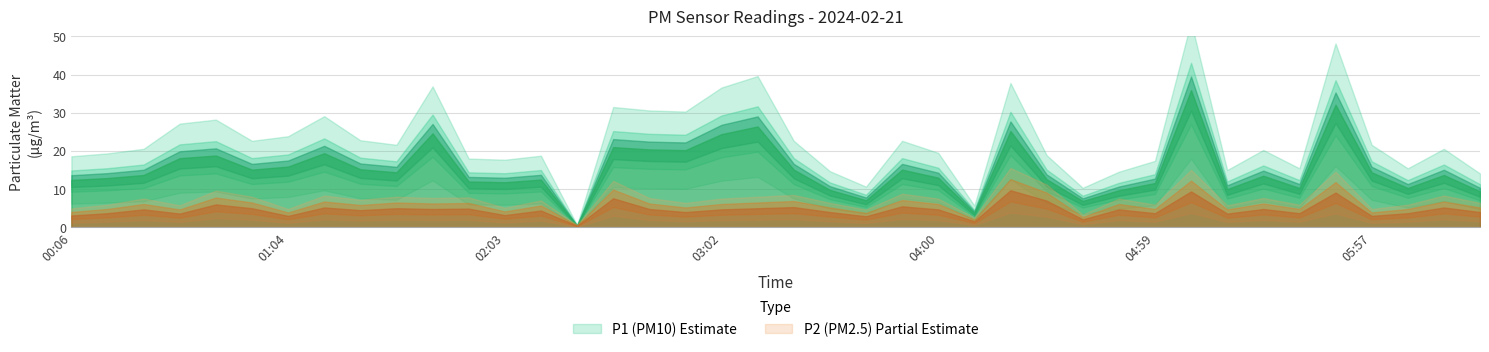

At which label does P2 reach its minimum?

02:23